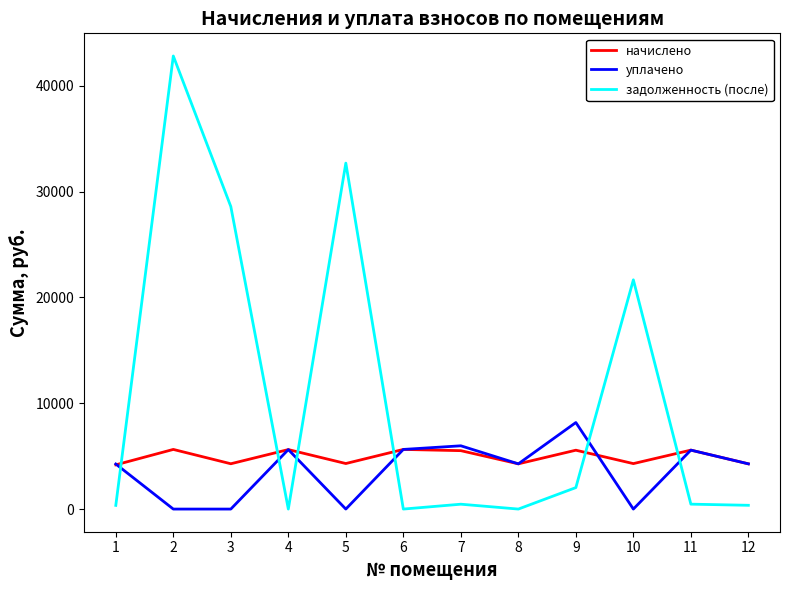

What is the difference between the highest and lowest values at 8?

4275.7